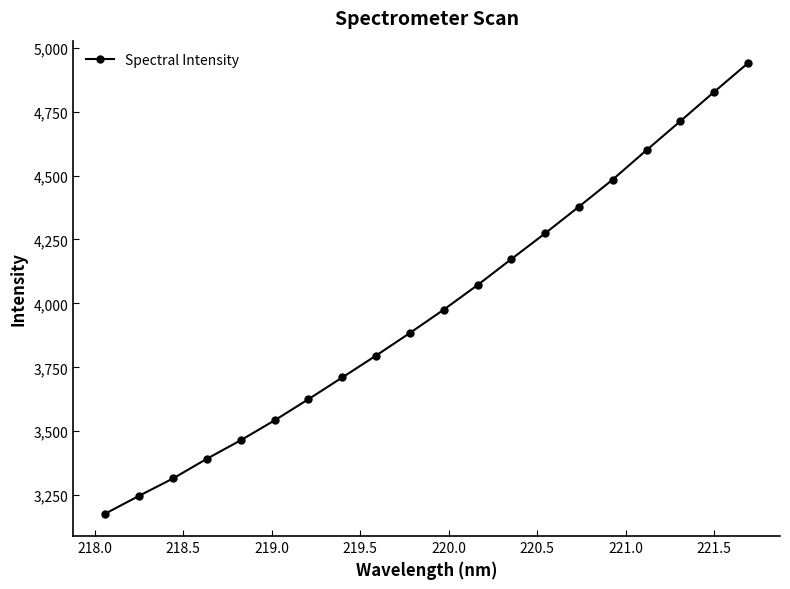

What is the value of the 20th point from the left?

4939.4